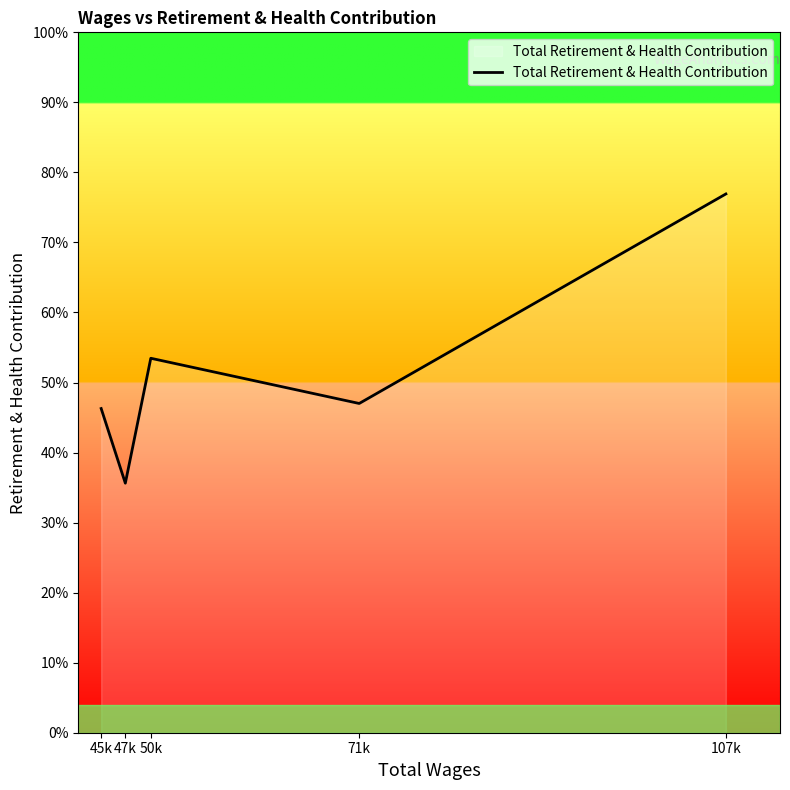

Does the chart have visible grid lines?

No